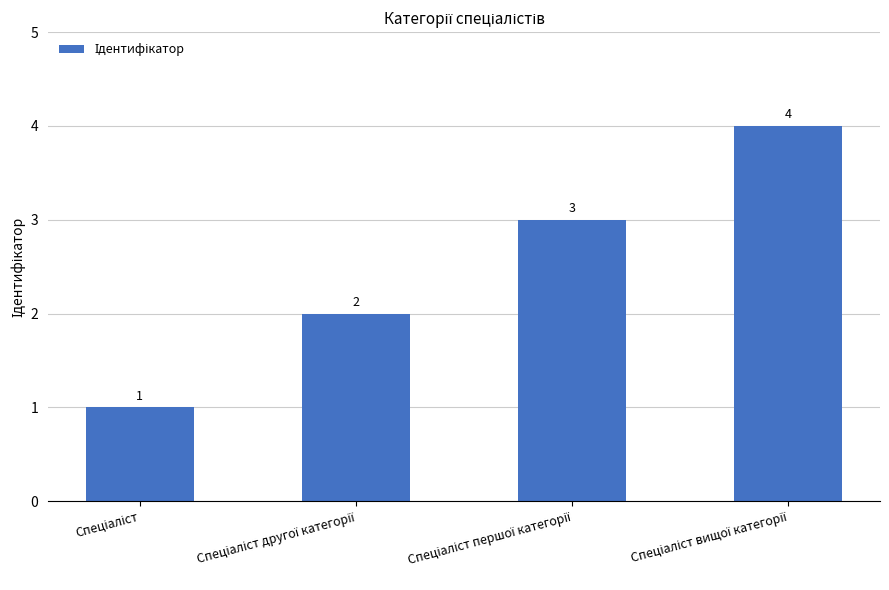

What is the value of the 3rd bar from the left?

3